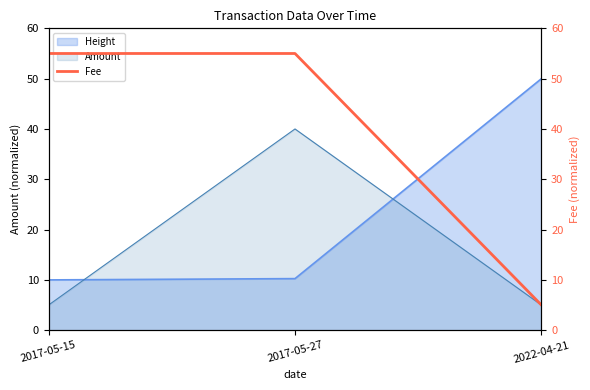

The Amount series shows 5.0 at 2022-04-21. True or false?

True